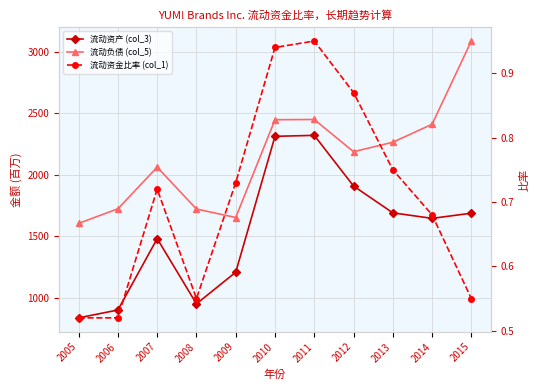

How many lines are shown in the chart?

3